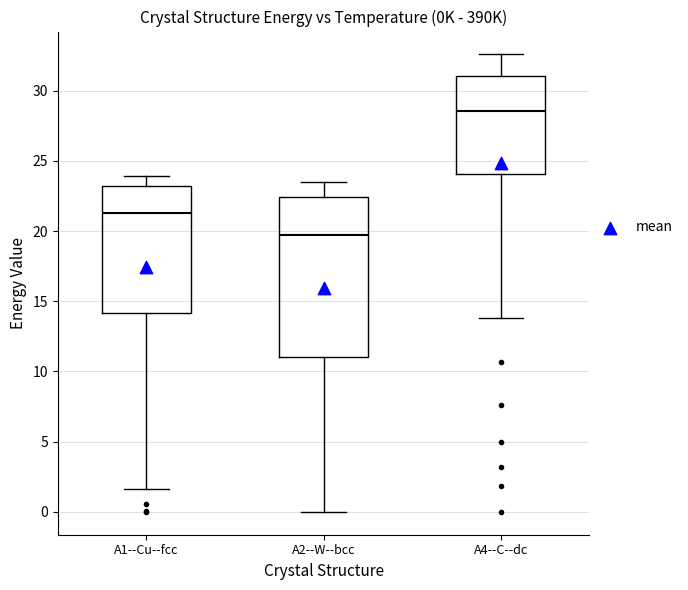

Where is the lower edge of the box for A1--Cu--fcc on the y-axis? The values are not printed on the chart, so give them approximately, as read against the axis.

14.0